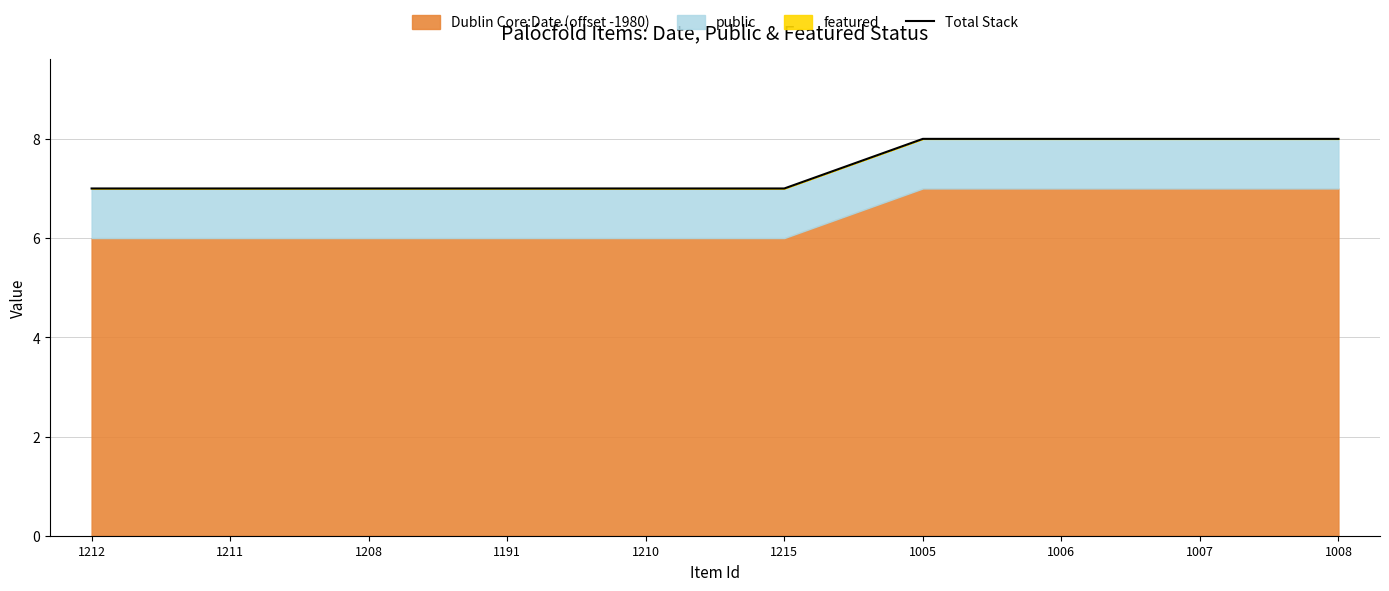

Reading left to right, extract all data points from this chart.

7	7	7	7	7	7	8	8	8	8